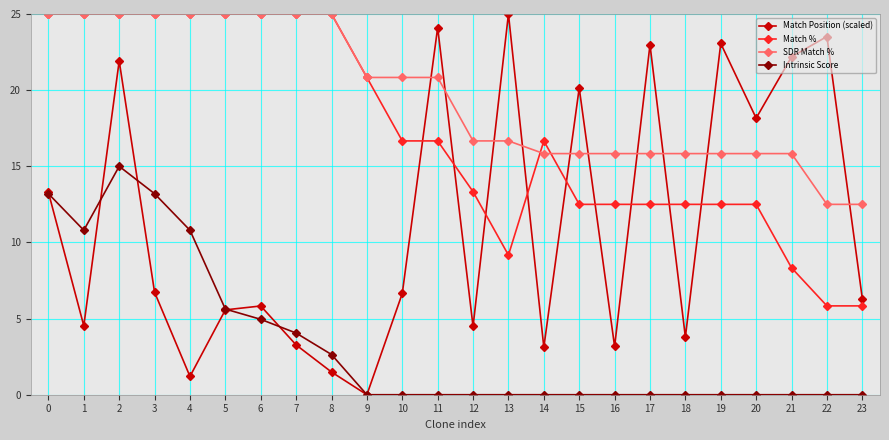

Which series changed the most between 4 and 21?

Match Position (scaled)